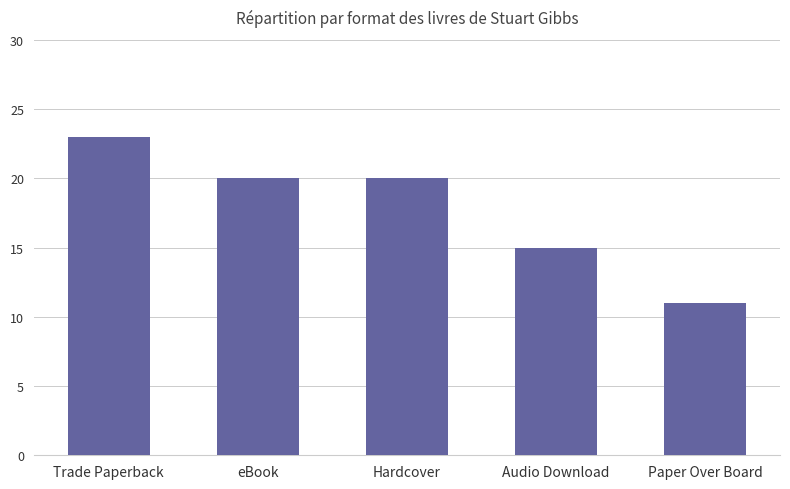

The chart shows a value of 20 at eBook. True or false?

True